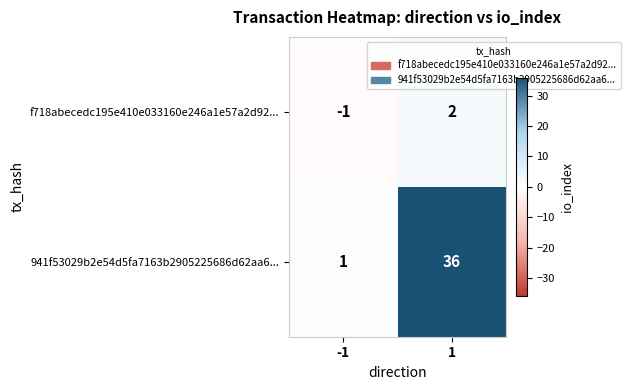

Which label corresponds to the smallest value in the chart?

-1